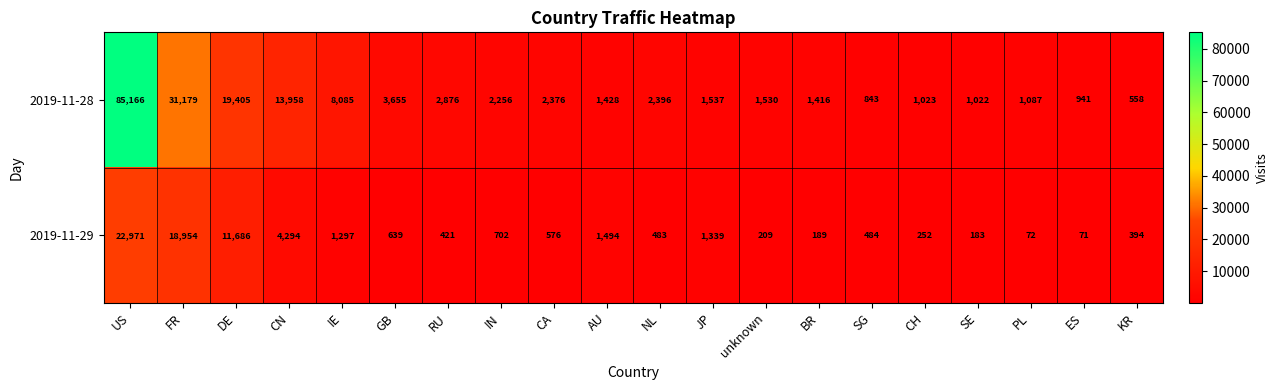

Which category has the lowest value across all series?

ES